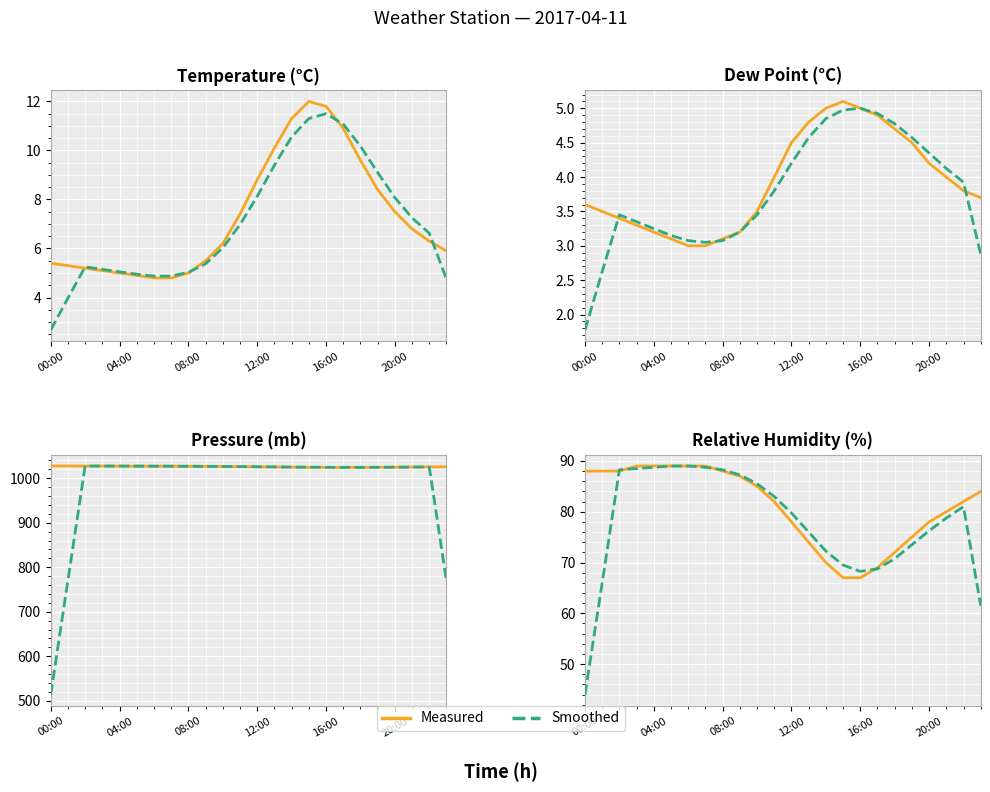

Where is rh nearest to the value 78?

12:00